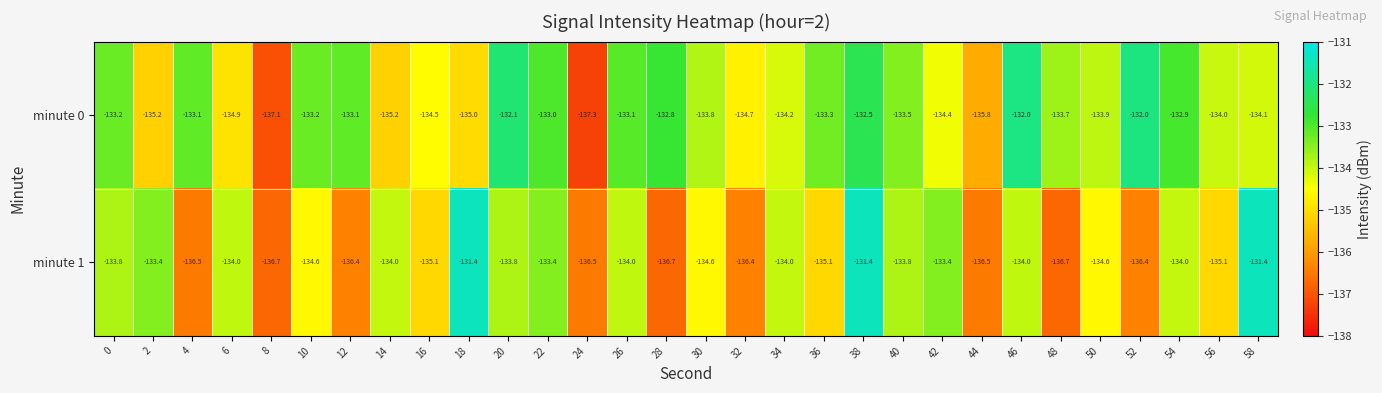

What is the sum of the minute 1 values at 24 and 0?

-270.3